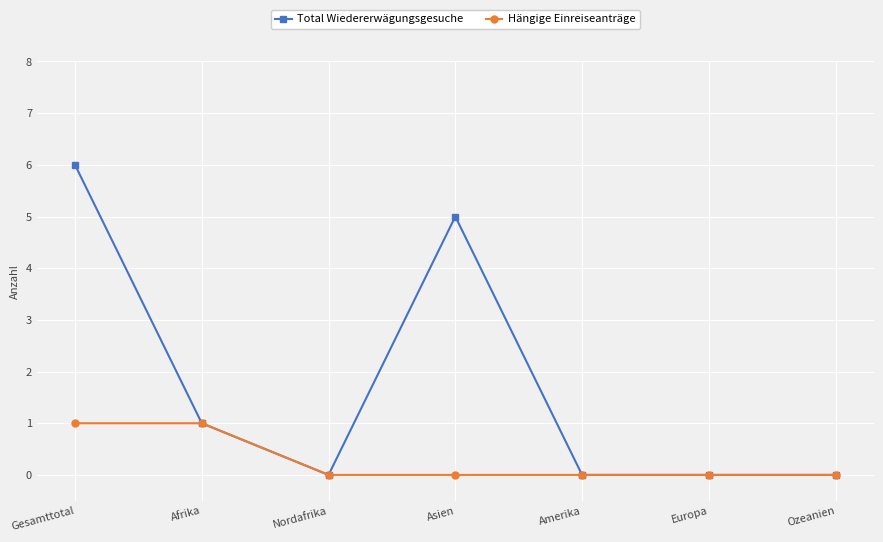

The Total Wiedererwägungsgesuche series shows 1 at Afrika. True or false?

True